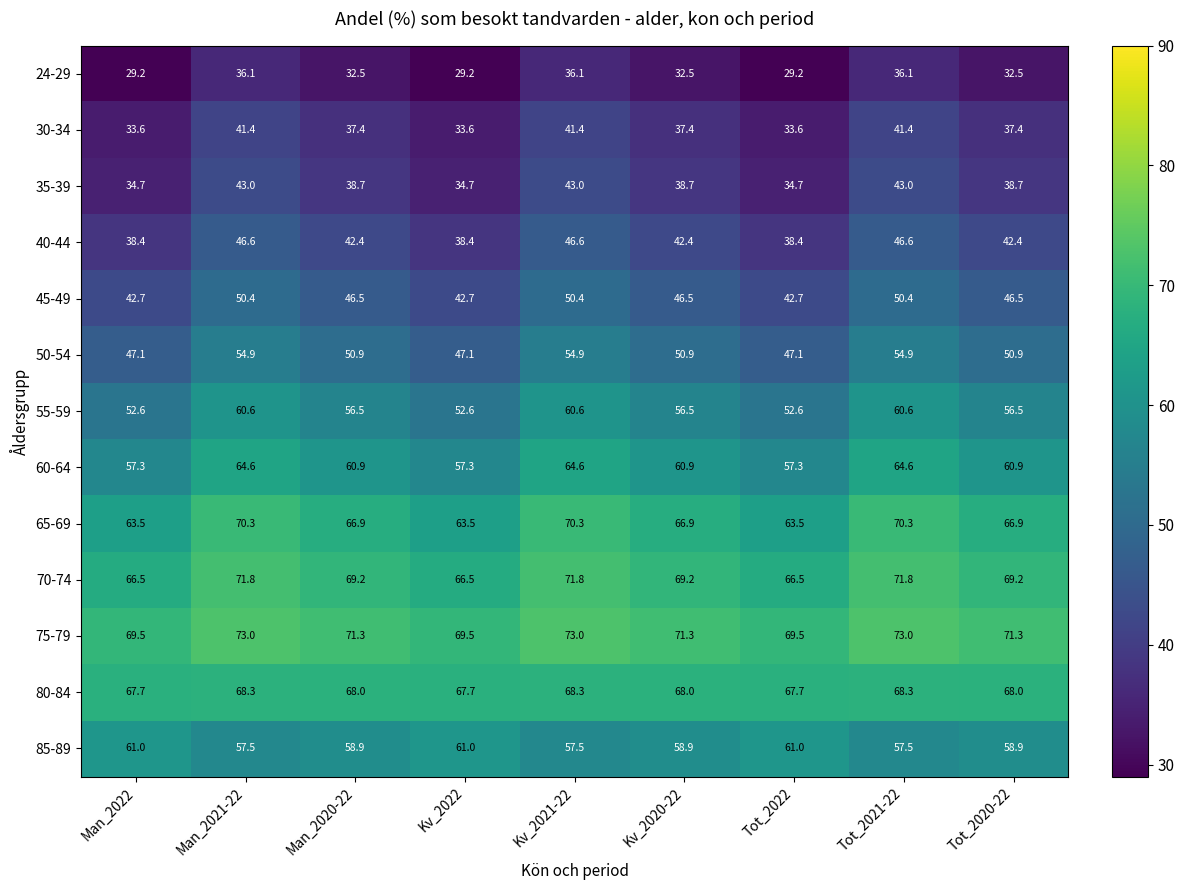

Which series has the largest range (max minus min)?

35-39